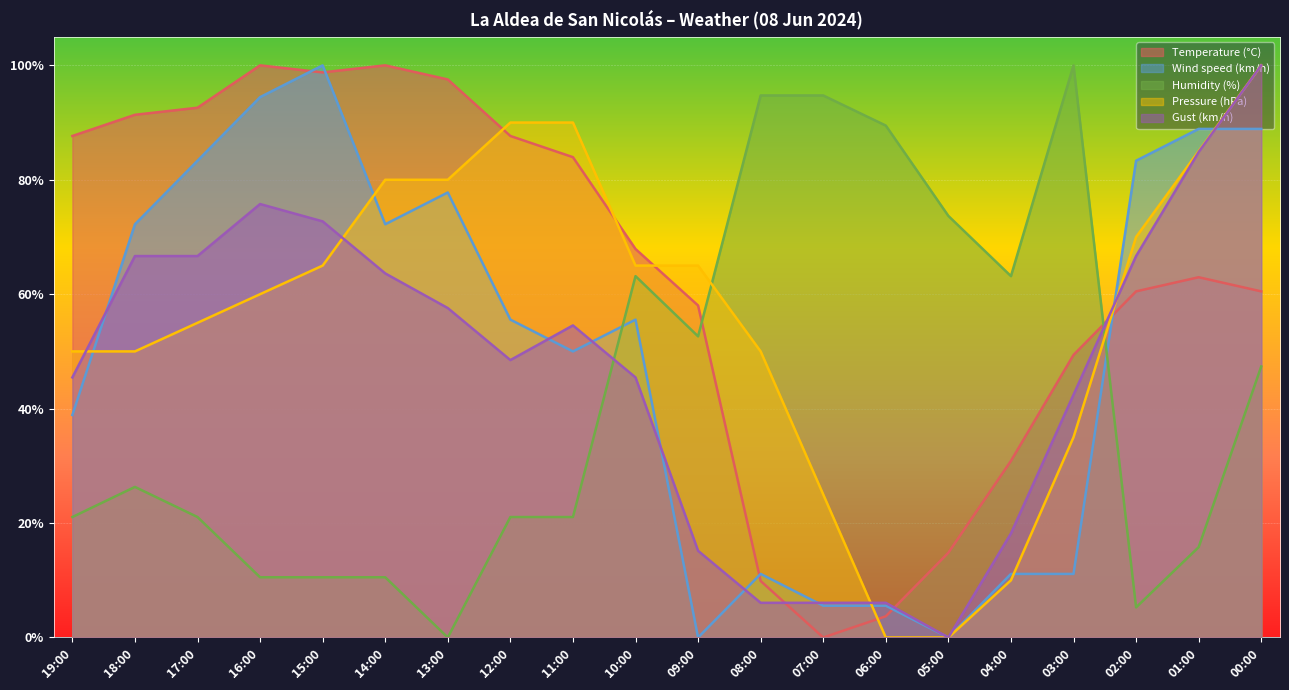

How many intersections are there between Wind speed (km/h) and Humidity (%)?

2